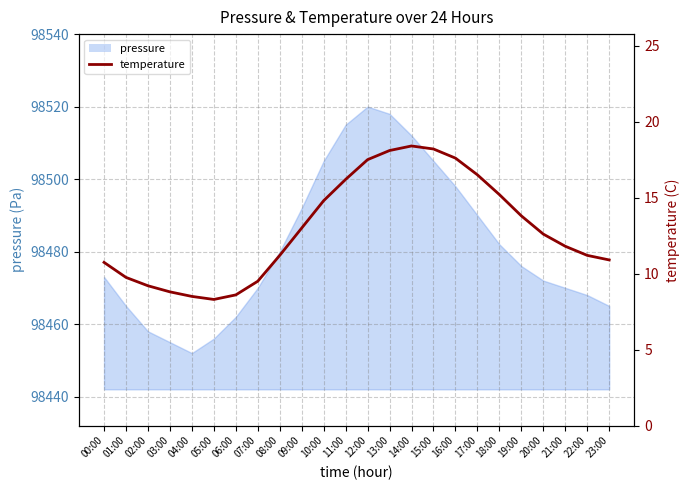

How many points are higher than both their immediate neighbors (excluding endpoints)?

1